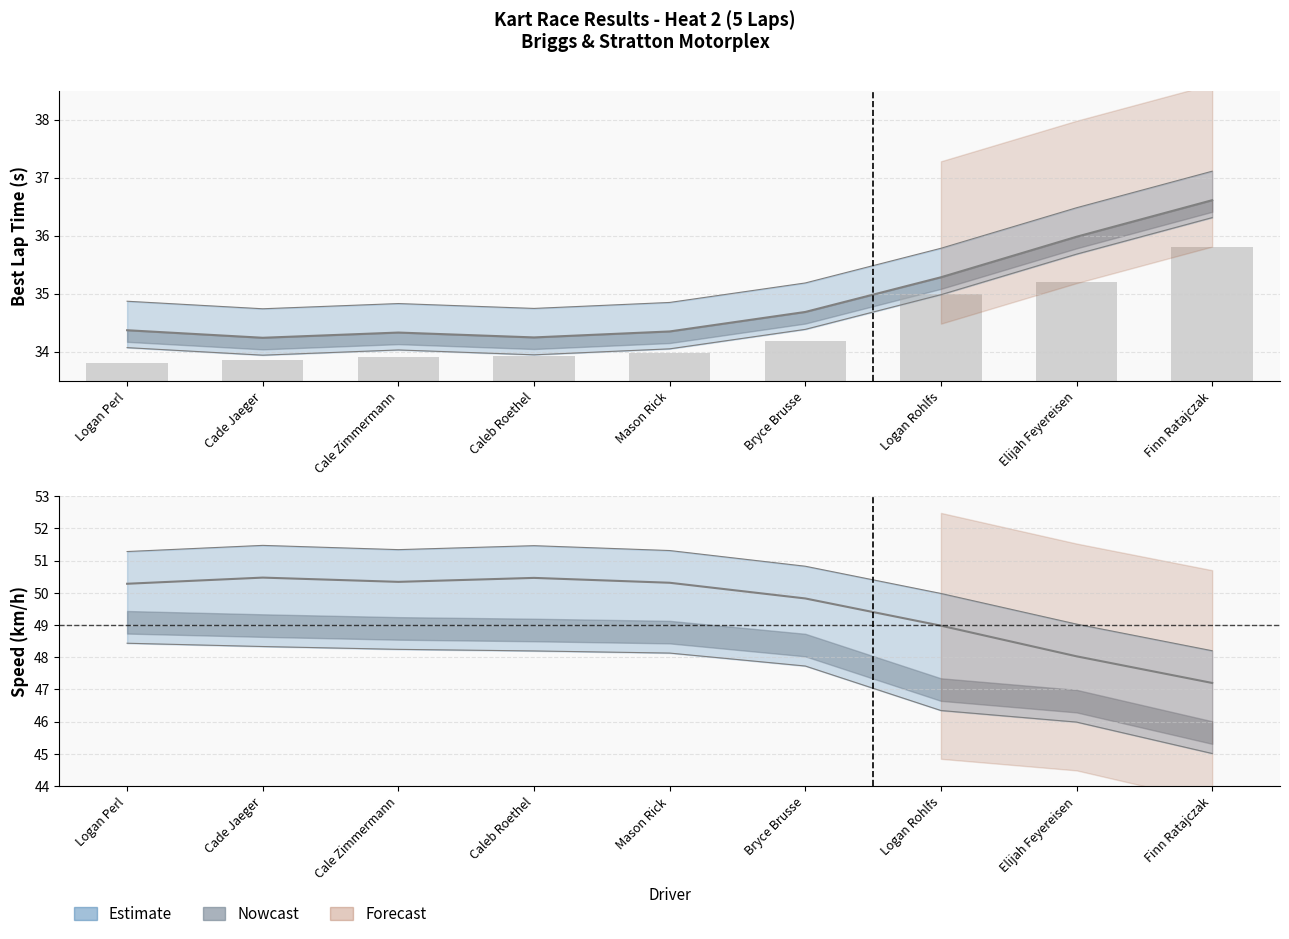

What is the maximum value shown in the chart?

50.5